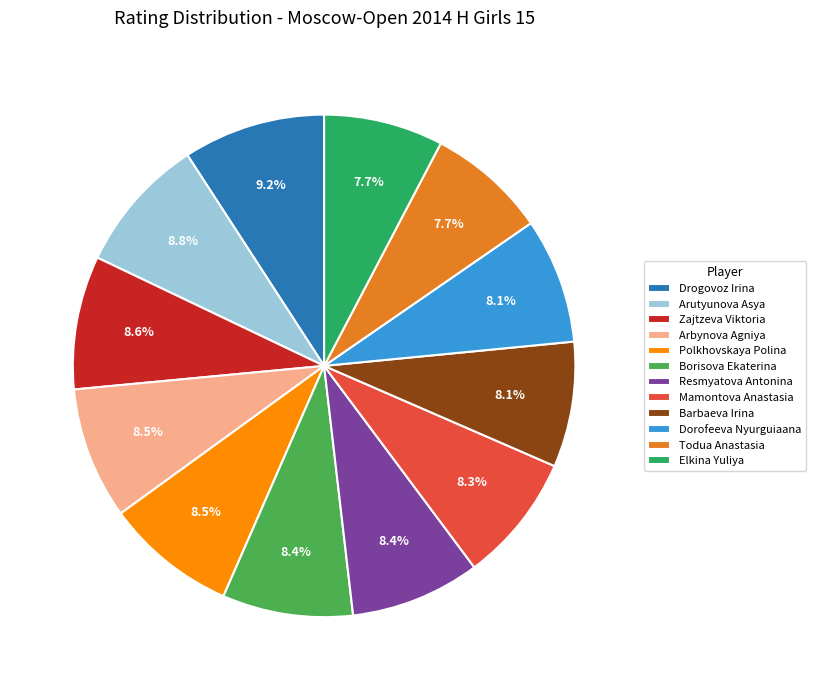

Is there any slice that represents more than half of the pie?

No